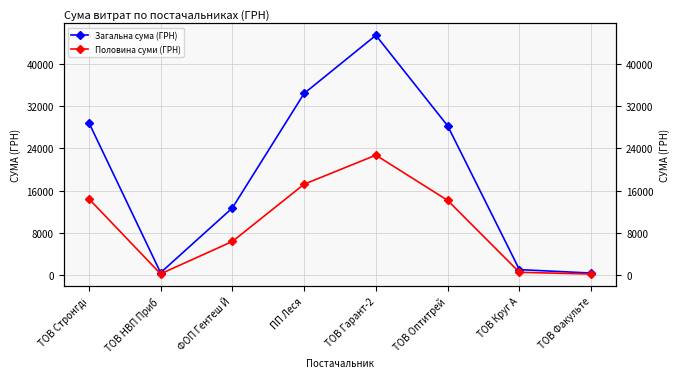

What is the label of the 8th point from the left?

ТОВ Факульте